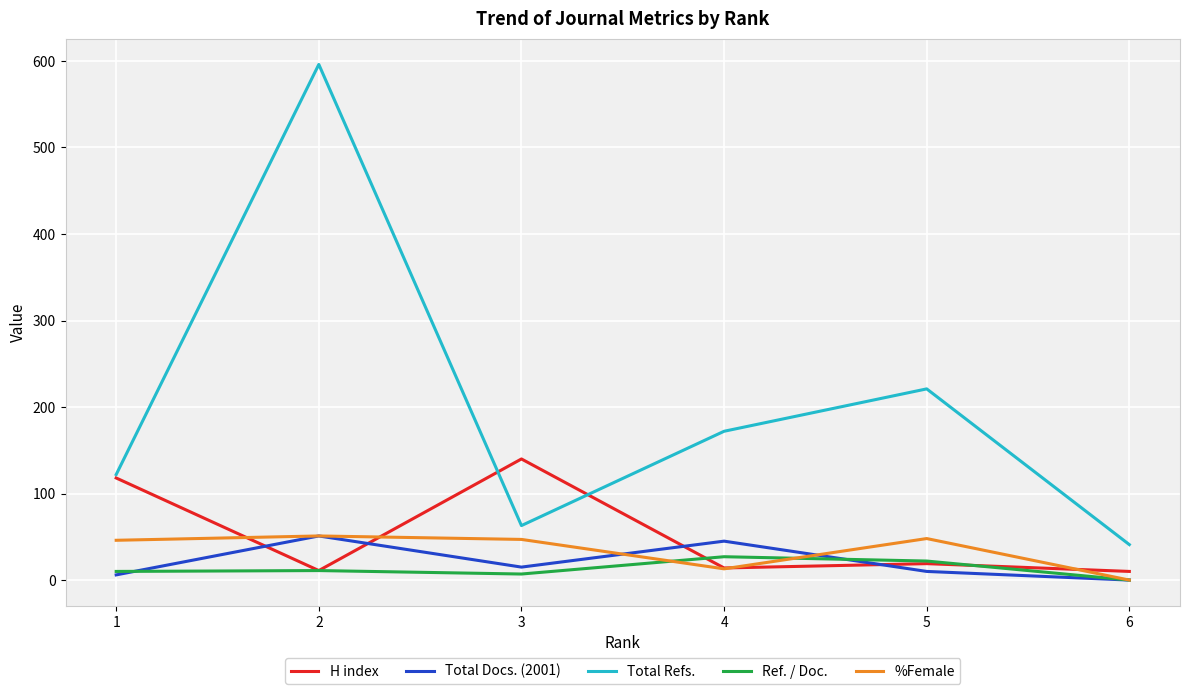

The value of H index at 3 is 241. True or false?

False